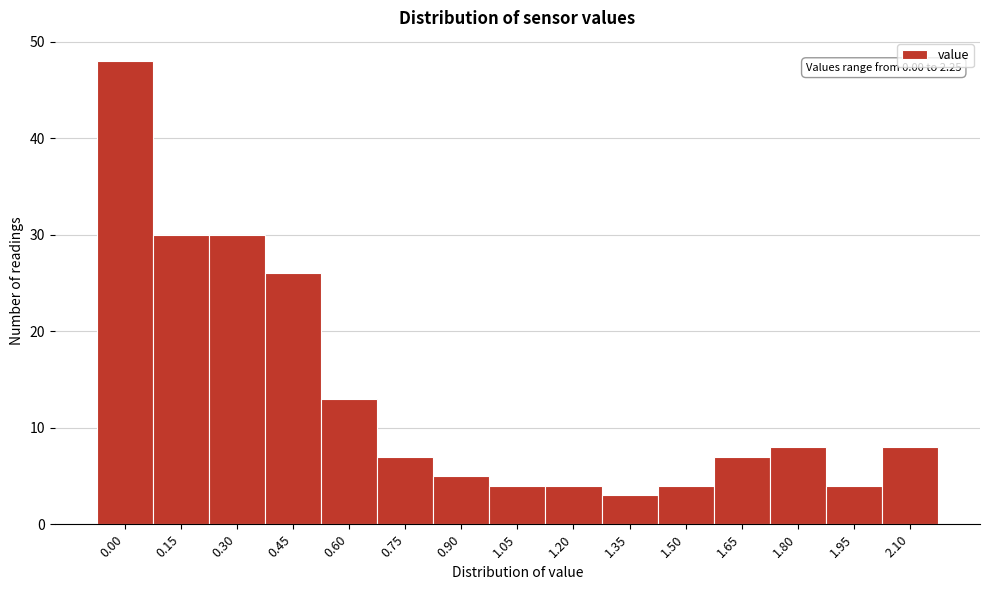

Reading left to right, transcribe all the data shown in this chart.

0.00=48	0.15=30	0.30=30	0.45=26	0.60=13	0.75=7	0.90=5	1.05=4	1.20=4	1.35=3	1.50=4	1.65=7	1.80=8	1.95=4	2.10=8